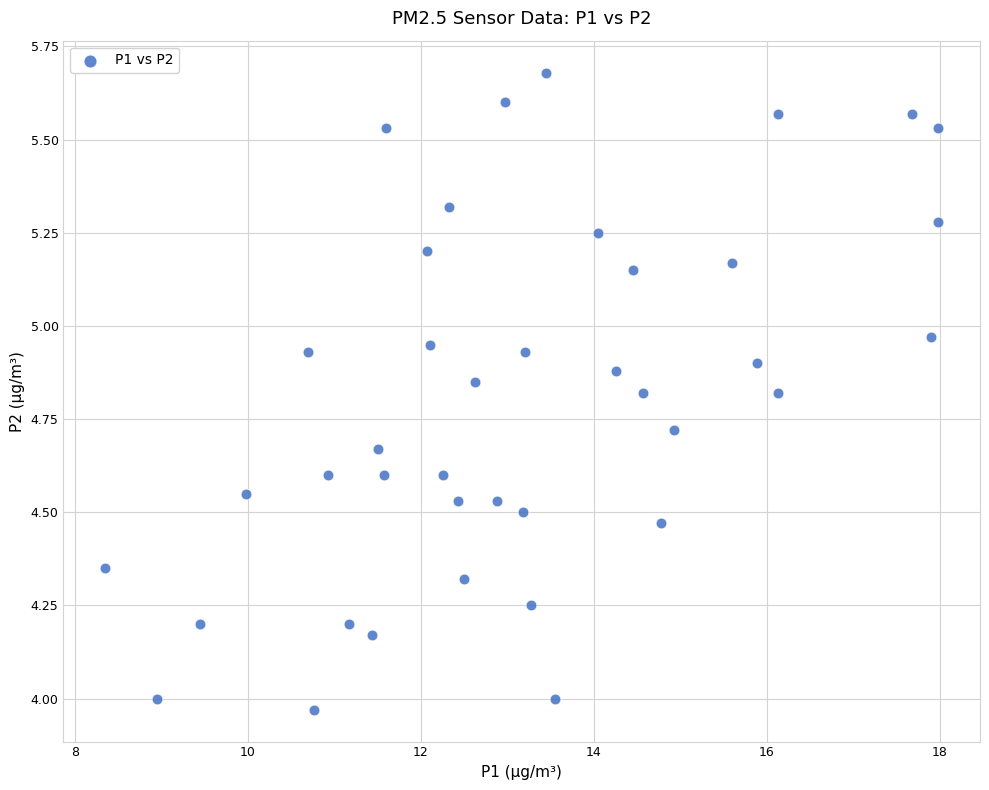

What is the range of Y values (max minus min)?

1.7